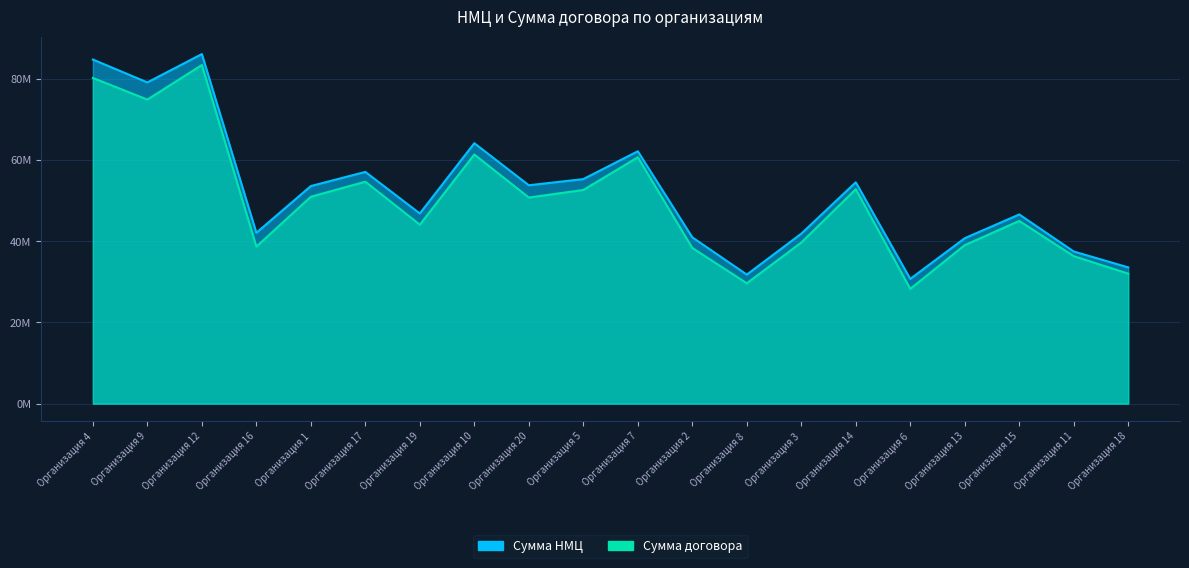

What is the highest value of the Сумма договора series?

83467702